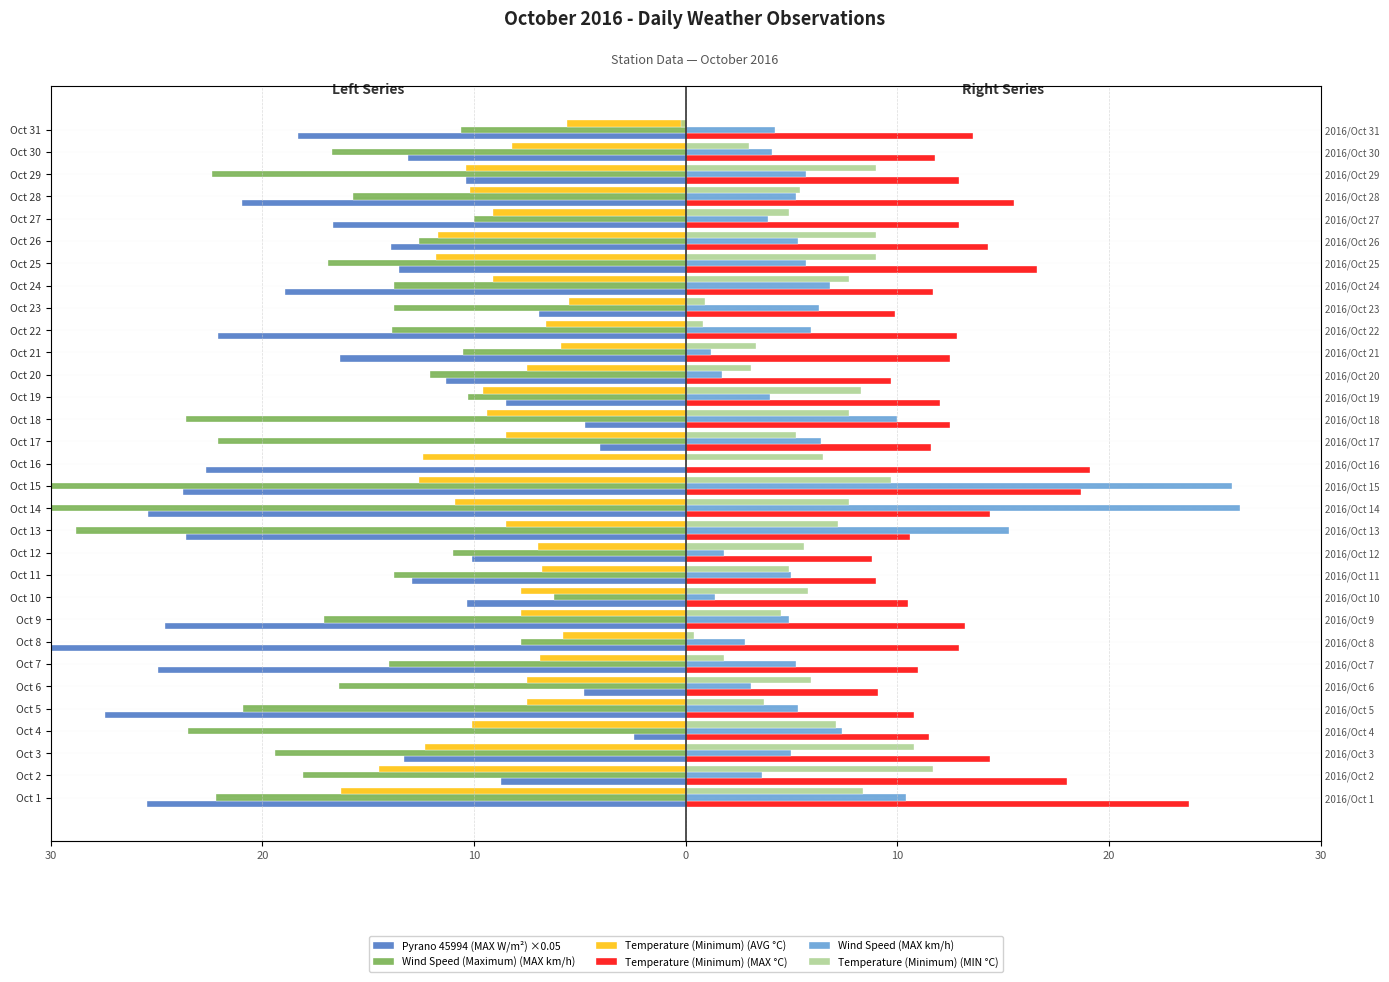

What is the approximate value of Temperature (Minimum) (MIN °C) at Oct 16?

6.5